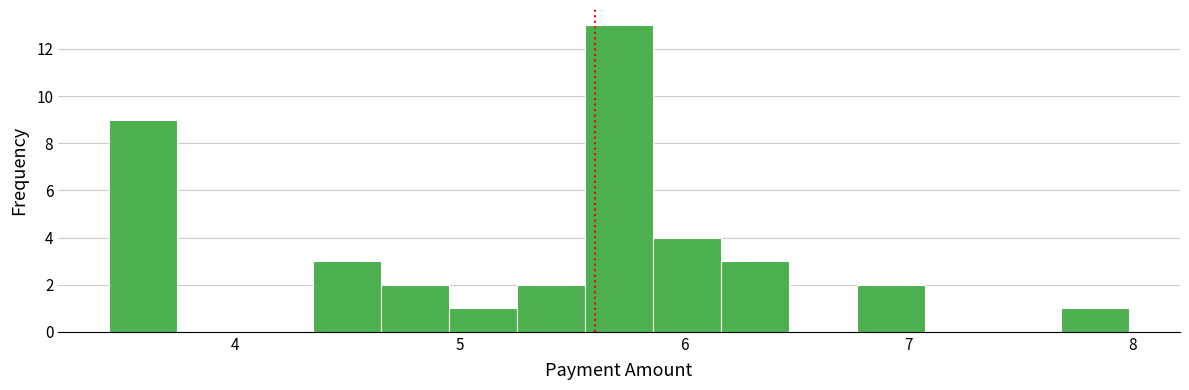

Around what value on the x-axis is the tallest bar? Give the approximate position of its centre, as read against the axis.

5.7